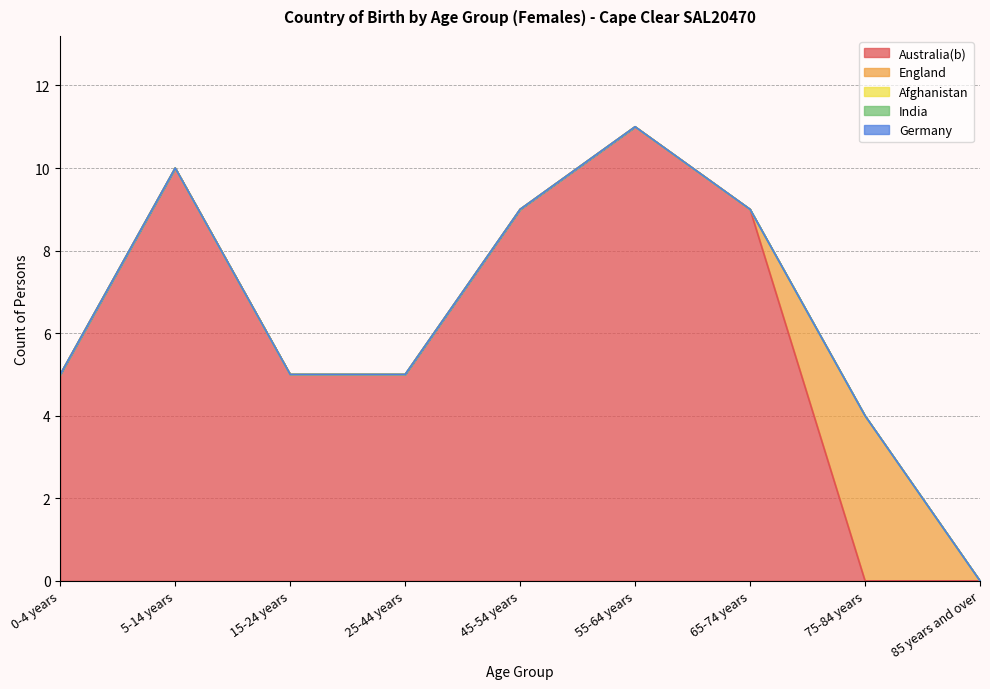

At which category does England reach its first local peak?

75-84 years